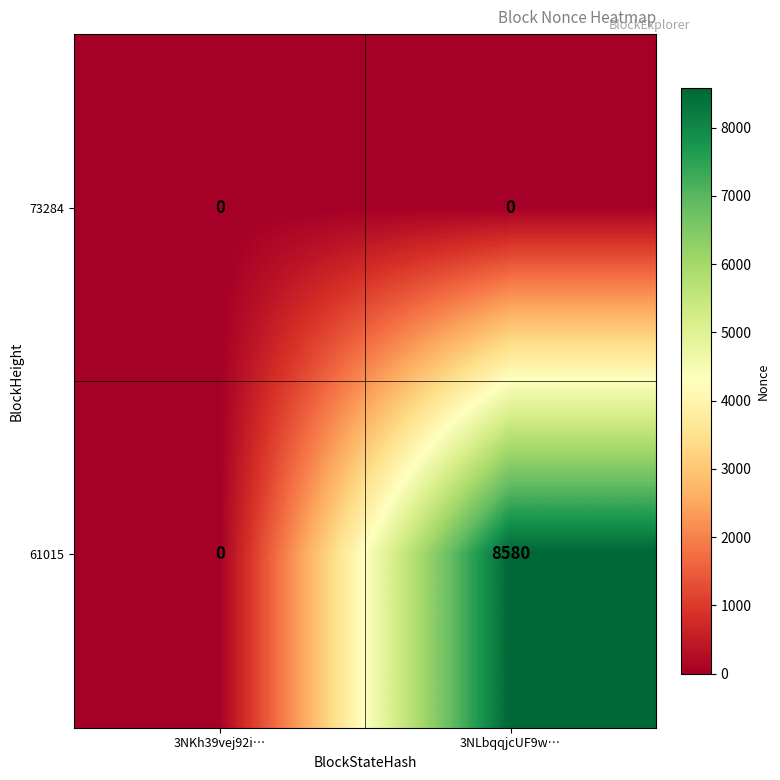

Which series has the widest spread of values?

61015